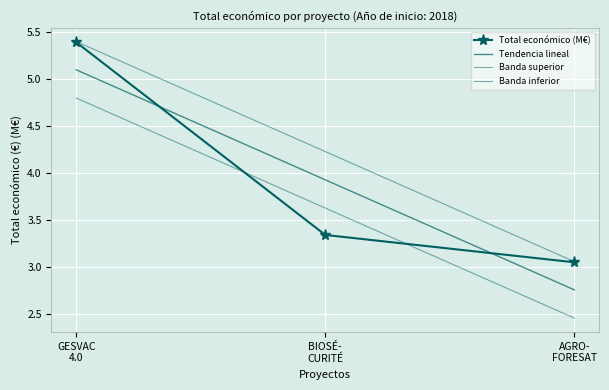

What is the value of the Total económico (M€) point at the 1st from the left?

5.4